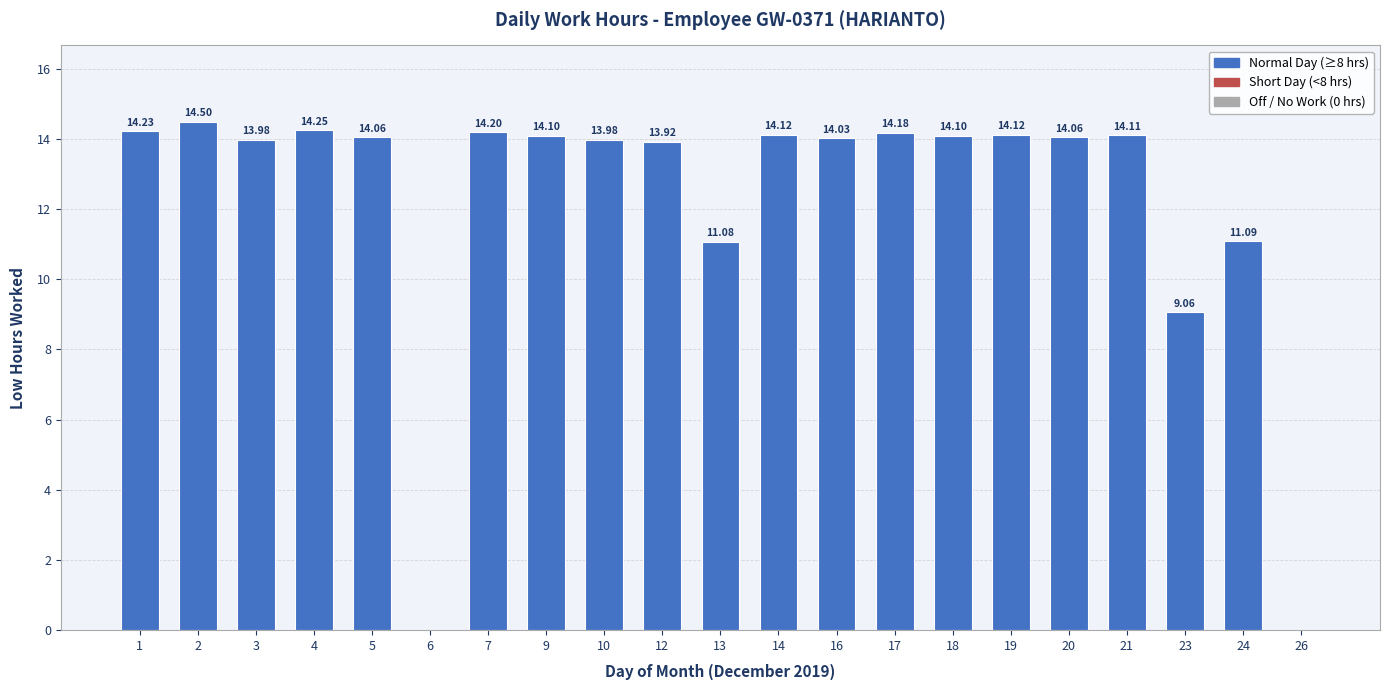

What is the greatest value displayed?

14.5